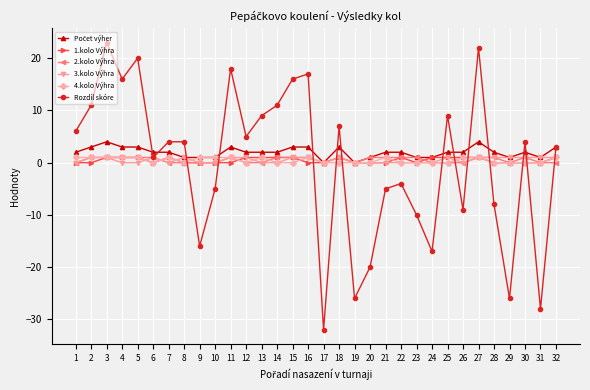

Does the chart display data point markers on the line(s)?

Yes